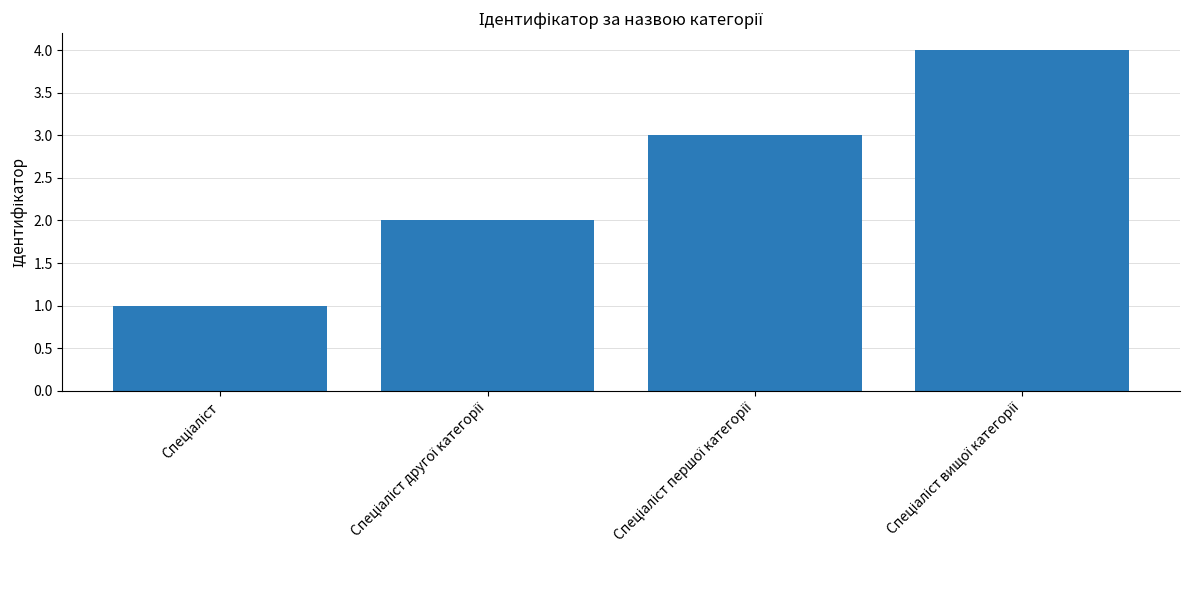

What is the sum of all values?

10